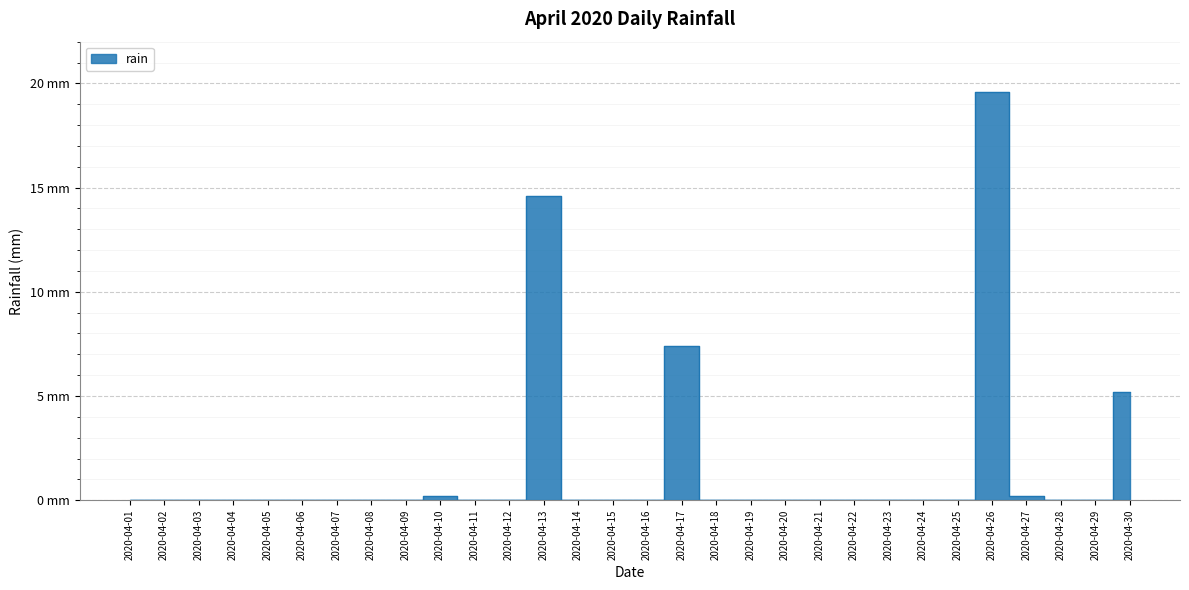

True or false: the data has more than 2 interior local peaks.

True